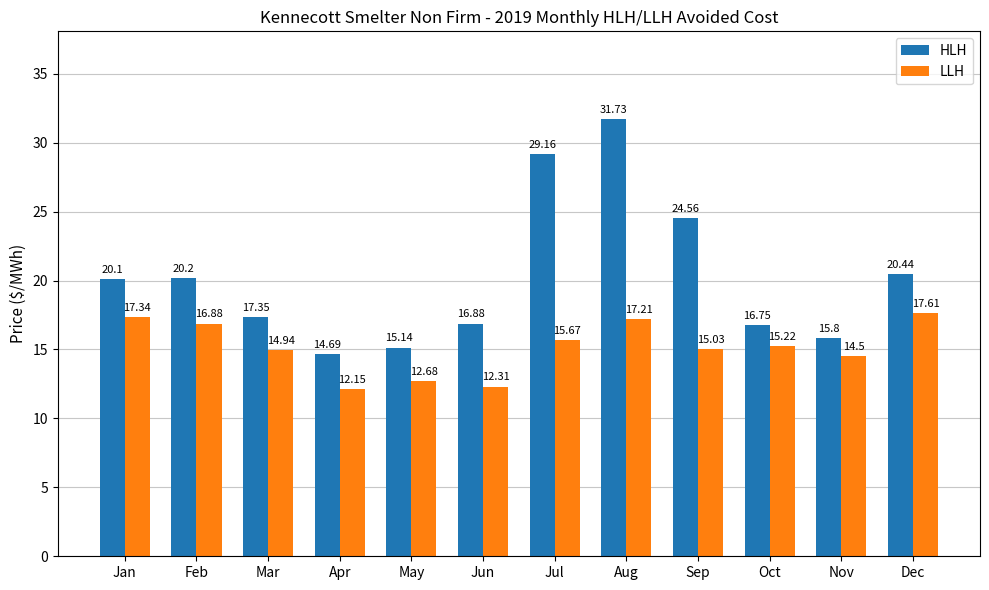

What are all the series names shown in the legend?

HLH, LLH